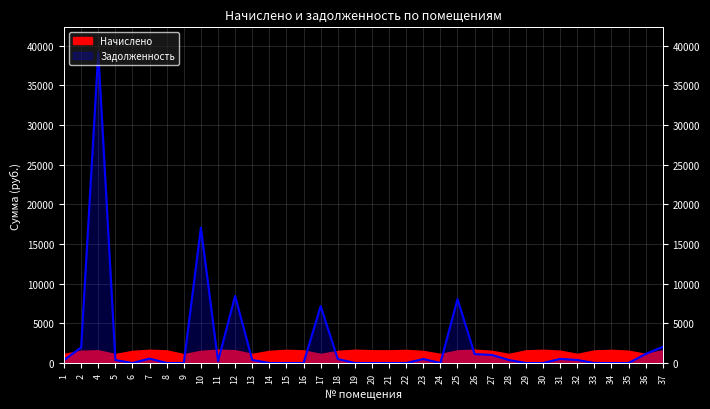

How many lines are shown in the chart?

1